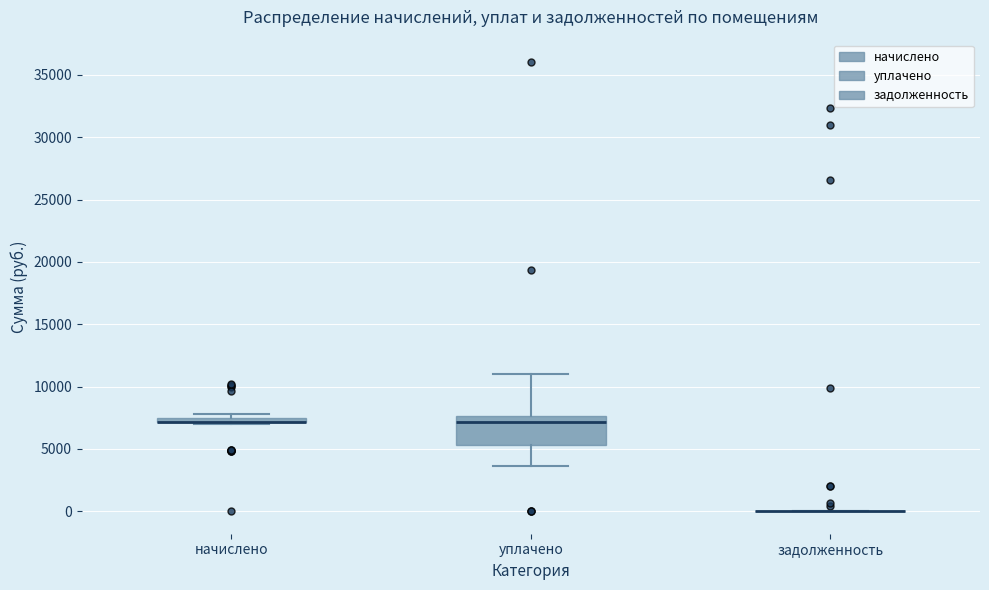

Which box is the tallest, from its lower edge to its upper edge?

уплачено